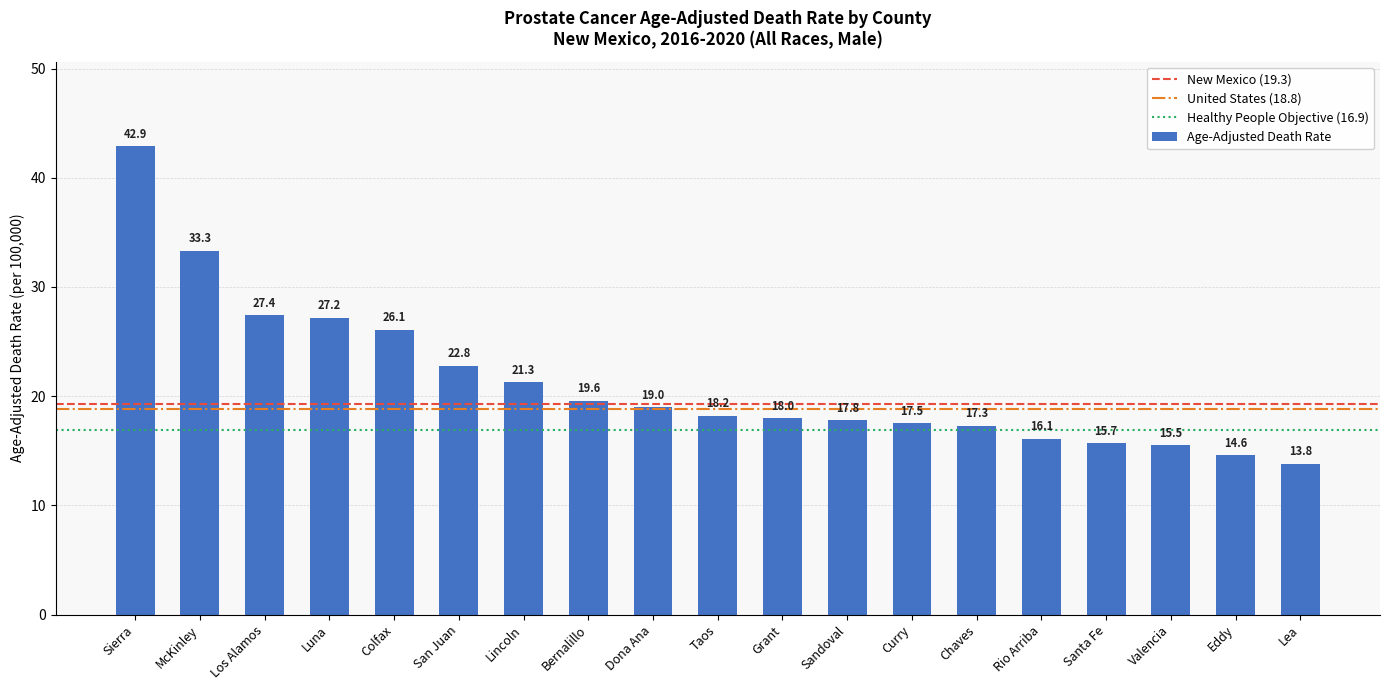

What is the greatest value displayed?

42.9